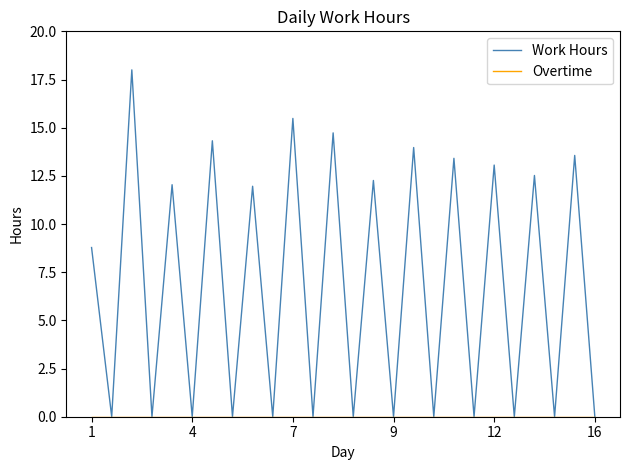

Which series has the largest total across all categories?

Work Hours